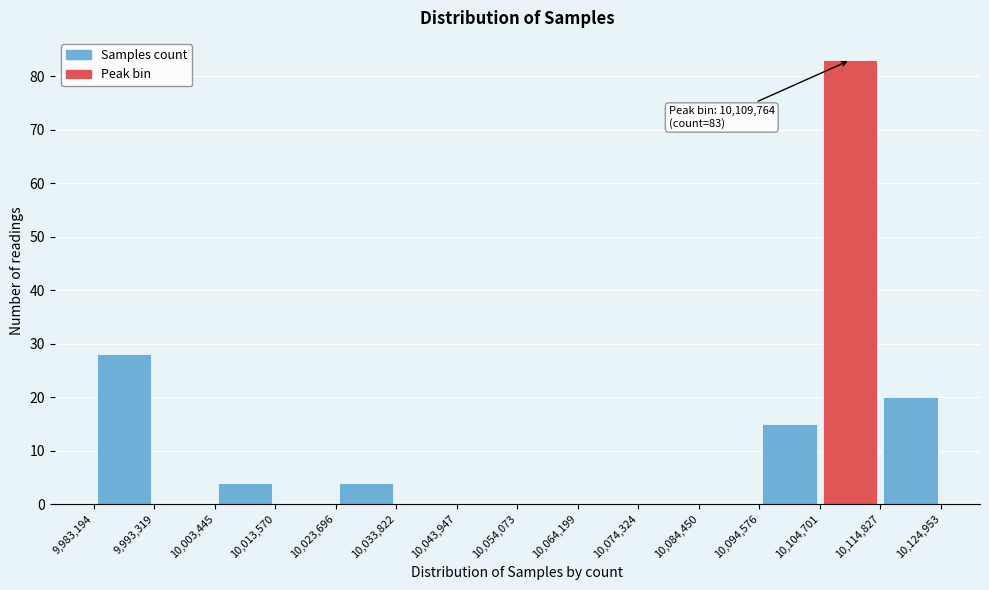

Which range on the x-axis has the tallest bar?

10,104,701 to 10,114,827